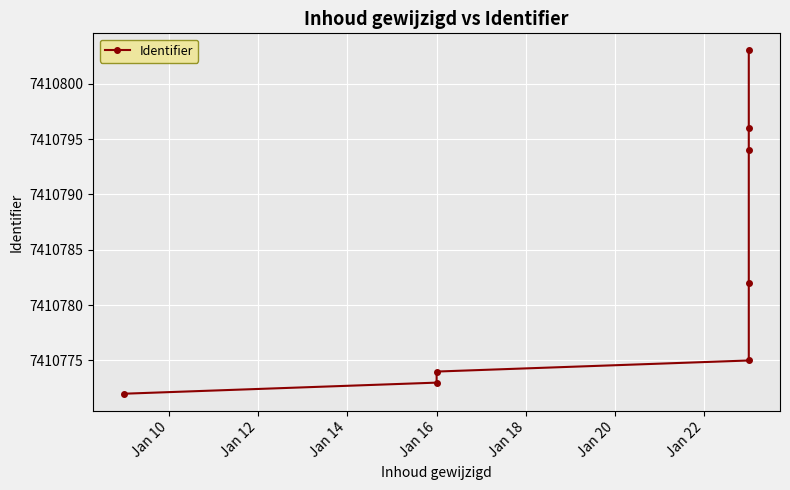

What is the greatest value displayed?

7410803